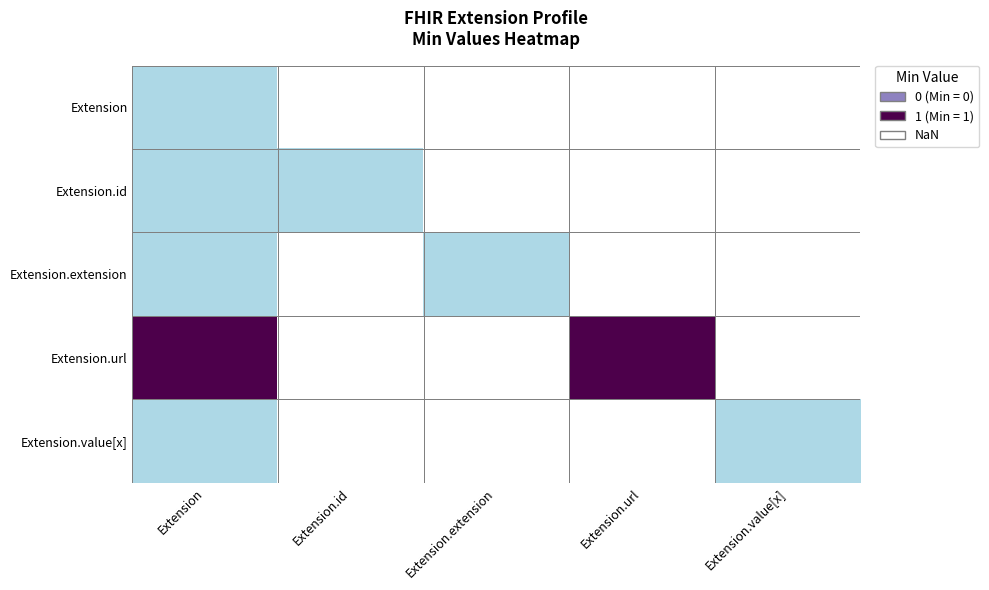

Rank the series by their average value, from highest to lowest.

Extension, Extension.id, Extension.extension, Extension.url, Extension.value[x]